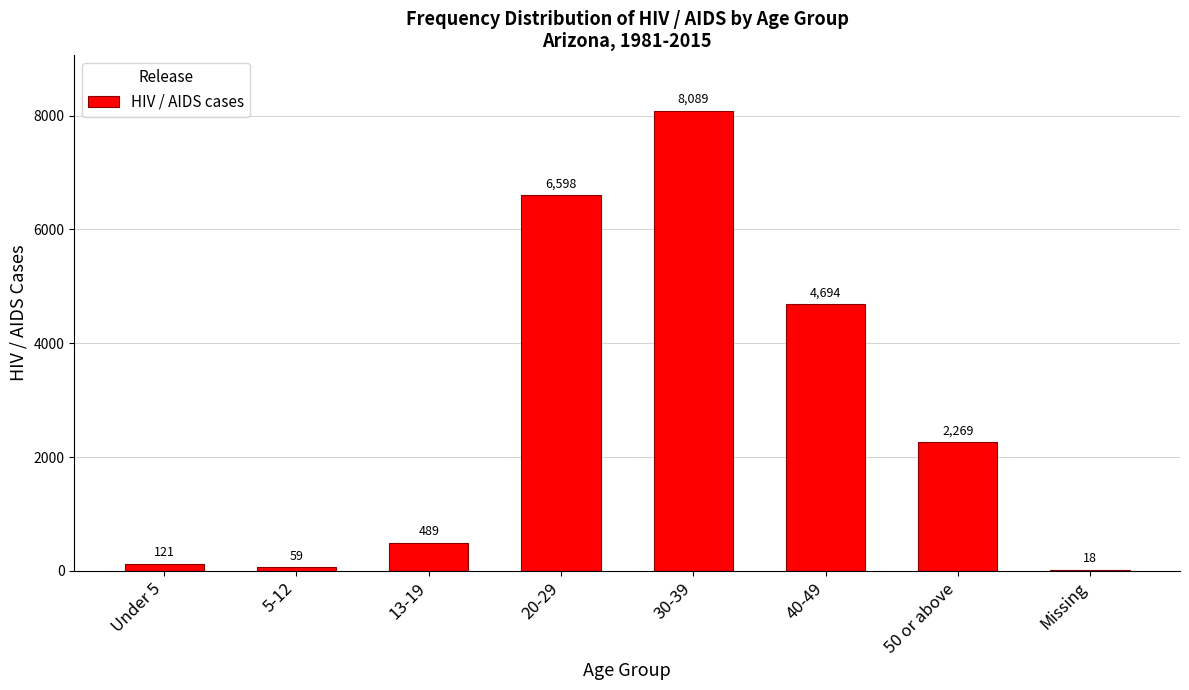

Which has a higher value, 20-29 or 40-49?

20-29